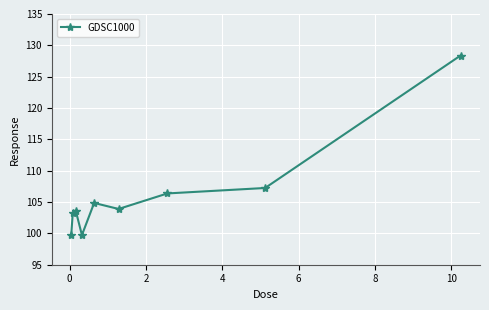

What is the value of the 8th point from the left?

107.2